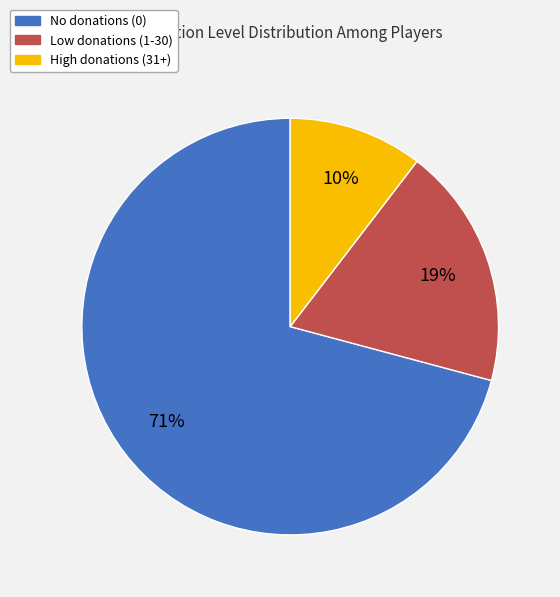

Is there a majority slice in this chart?

Yes